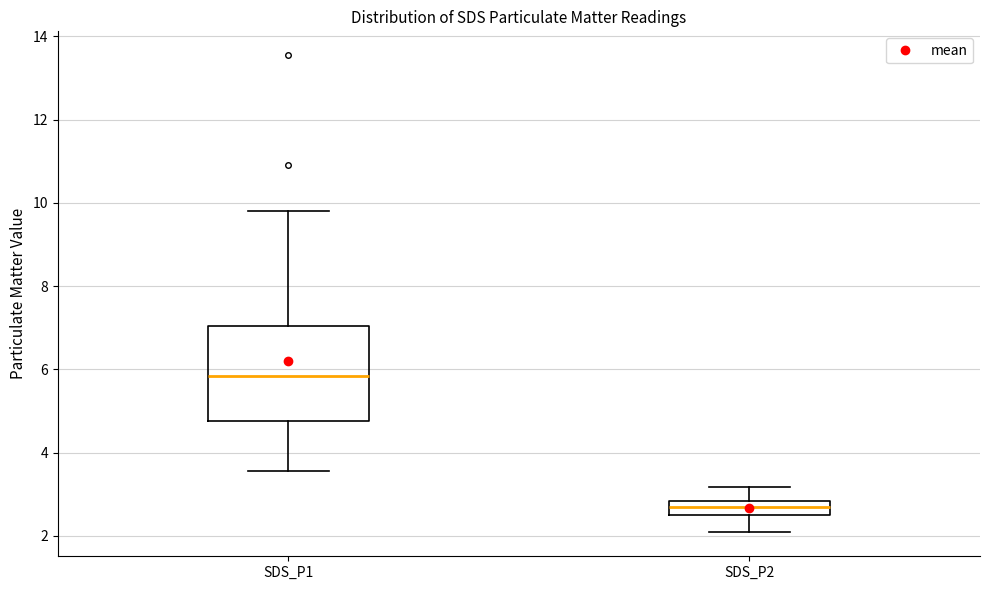

Reading left to right, transcribe this box plot: for each box, give where its median line is, the range the box spans, and where its two whiskers end, as read against the y-axis. The values are not printed on the chart, so give them approximately, as read against the axis.

SDS_P1: median 5.8, box 4.8 to 7.0, whiskers 3.6 to 9.8
SDS_P2: median 2.6 (inside the box), box 2.6 to 2.8, whiskers 2.0 to 3.2